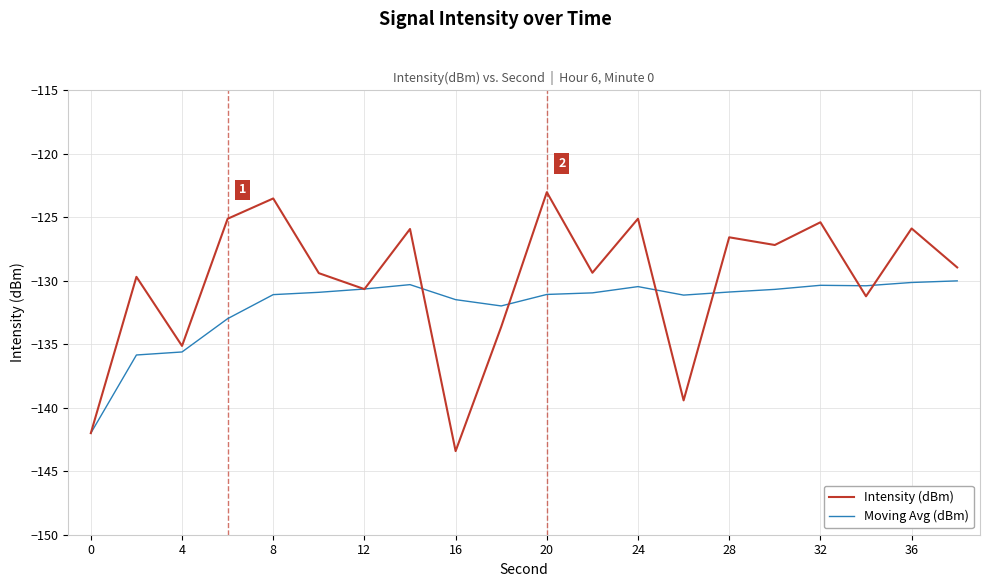

What is the average value of the Intensity (dBm) series?

-130.0